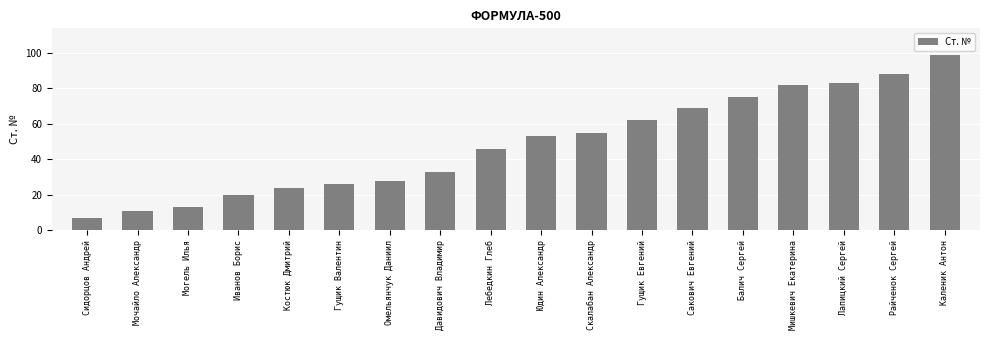

Rank the categories by value from highest to lowest.

Каленик Антон, Райченок Сергей, Лапицкий Сергей, Мишкевич Екатерина, Балич Сергей, Сакович Евгений, Гущик Евгений, Скалабан Александр, Юдин Александр, Лебедкин Глеб, Давидович Владимир, Омельянчук Даниил, Гущик Валентин, Костюк Дмитрий, Иванов Борис, Могель Илья, Мочайло Александр, Сидорцов Андрей